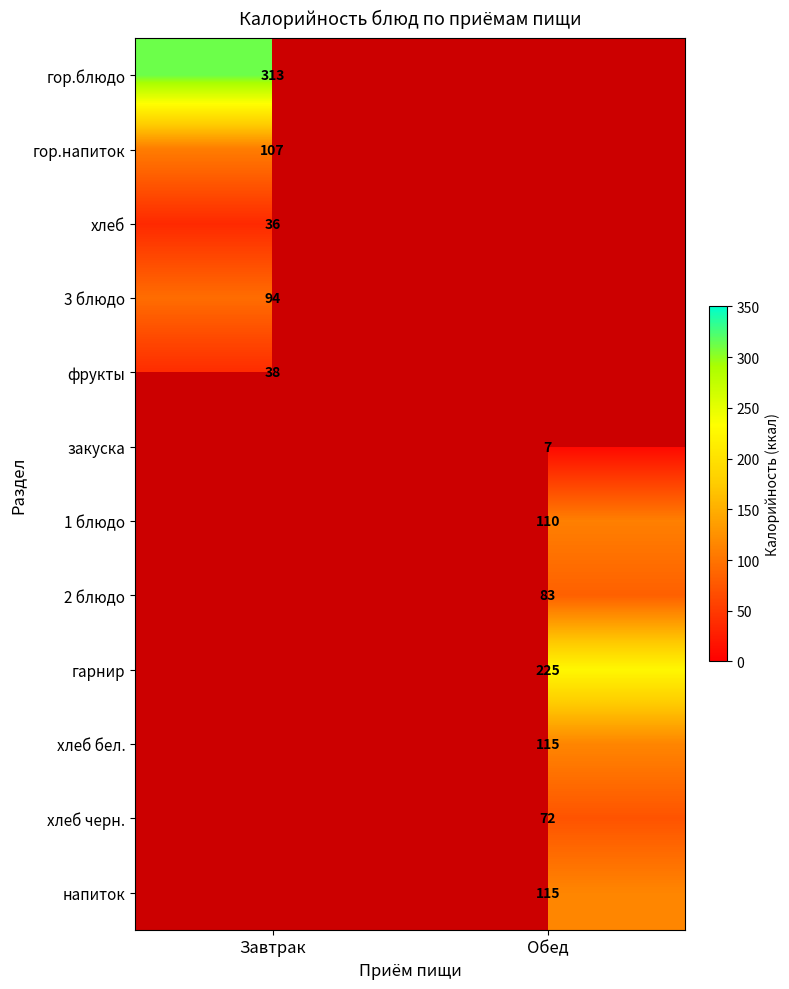

The 3 блюдо series shows 94 at Завтрак. True or false?

True